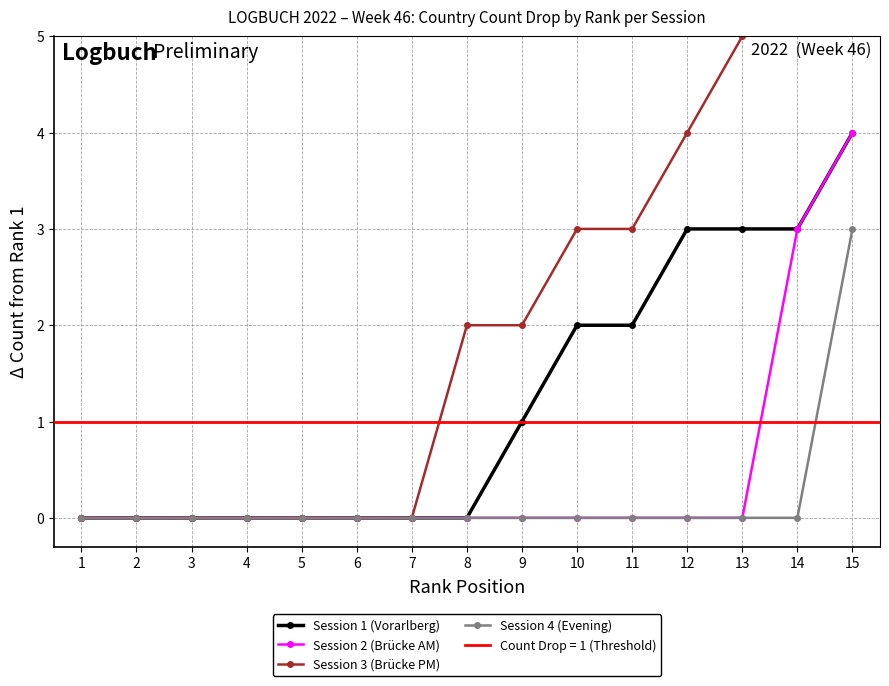

True or false: Session 4 (Evening) and Session 2 (Brücke AM) cross at least once.

False